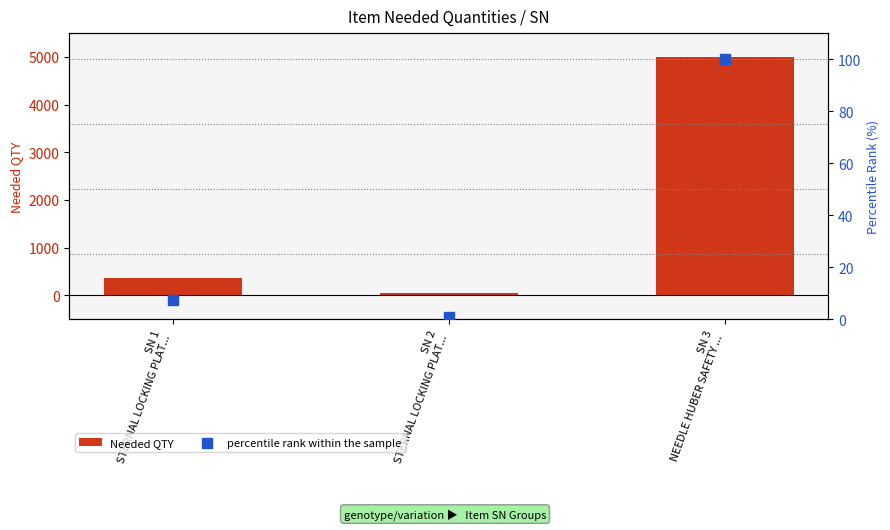

Which series reaches the maximum Y coordinate?

Needed QTY